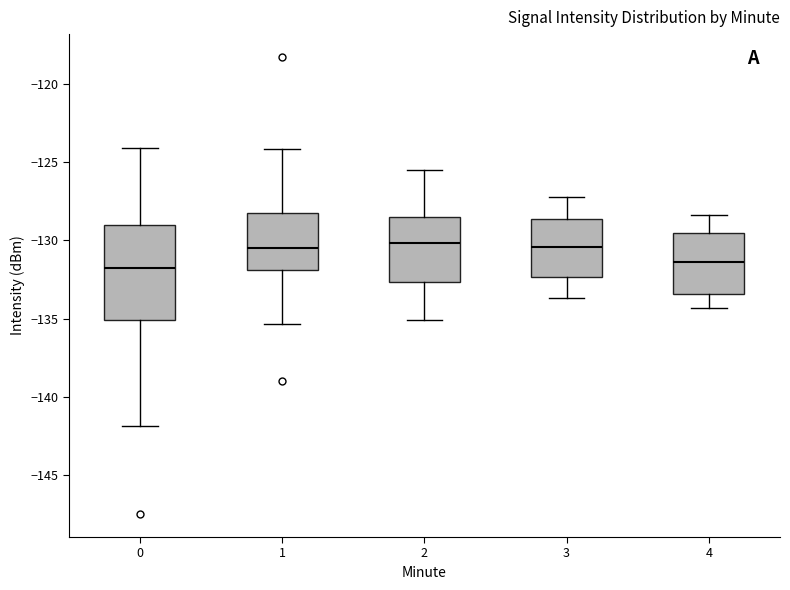

Which box is the tallest, from its lower edge to its upper edge?

0